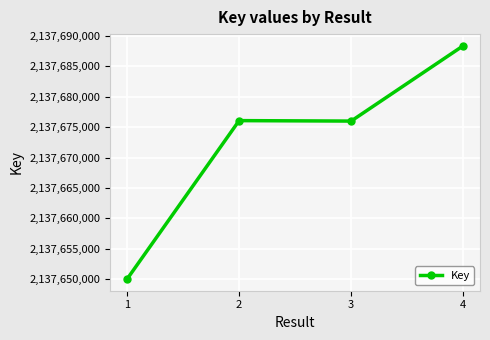

Is this an area chart (filled region under the line)?

No